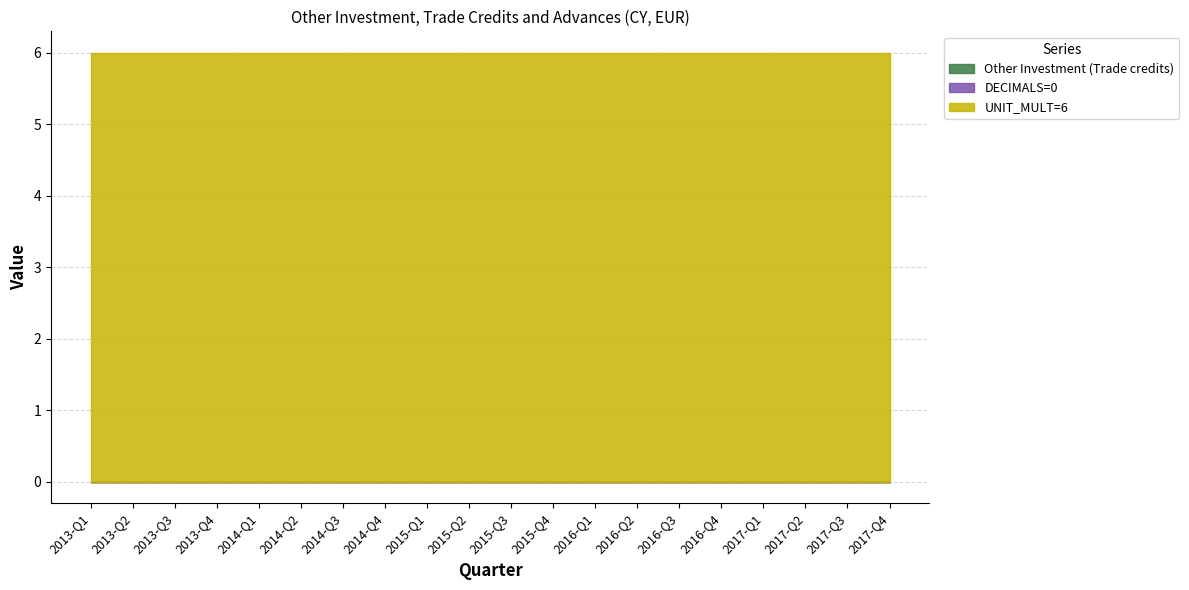

How many lines are shown in the chart?

3